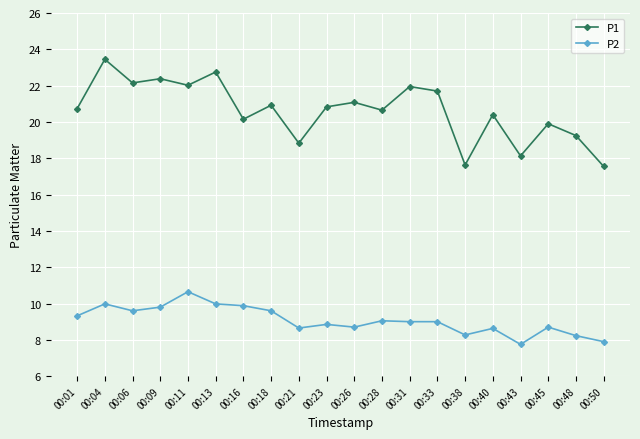

List the series in order of their peak value, highest first.

P1, P2